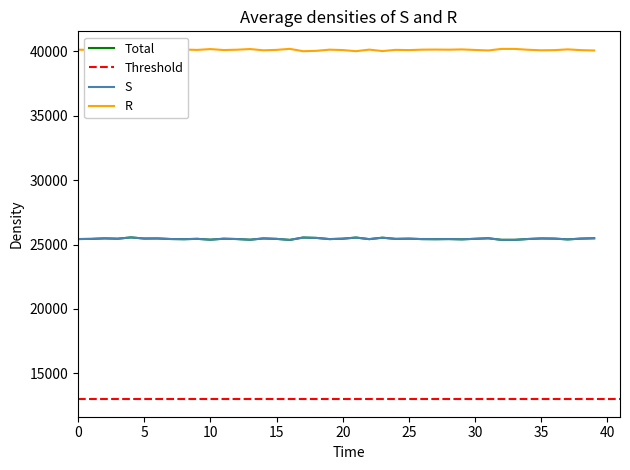

Is this an area chart (filled region under the line)?

No